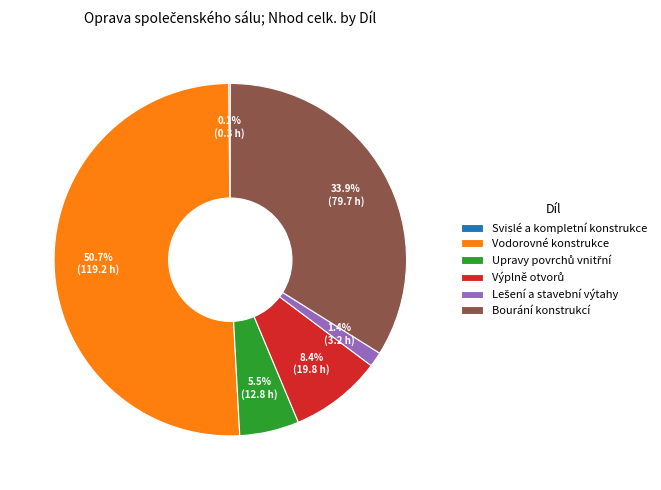

What percentage is NOT represented by Bourání konstrukcí?

66.1%